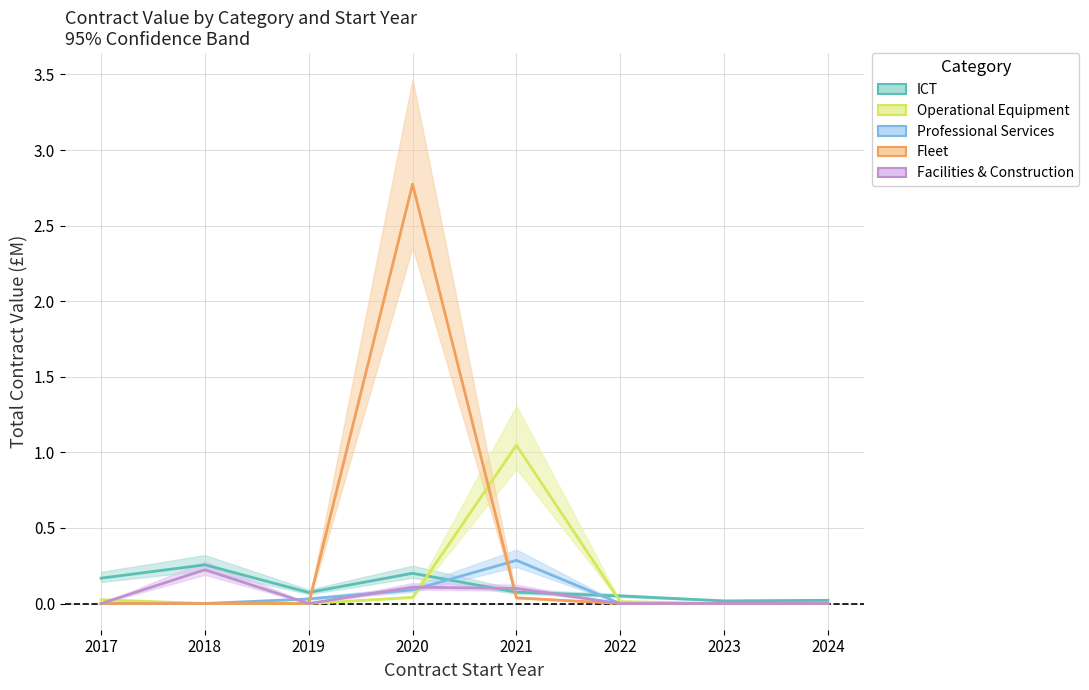

How many data points in Facilities & Construction are above 0?

3